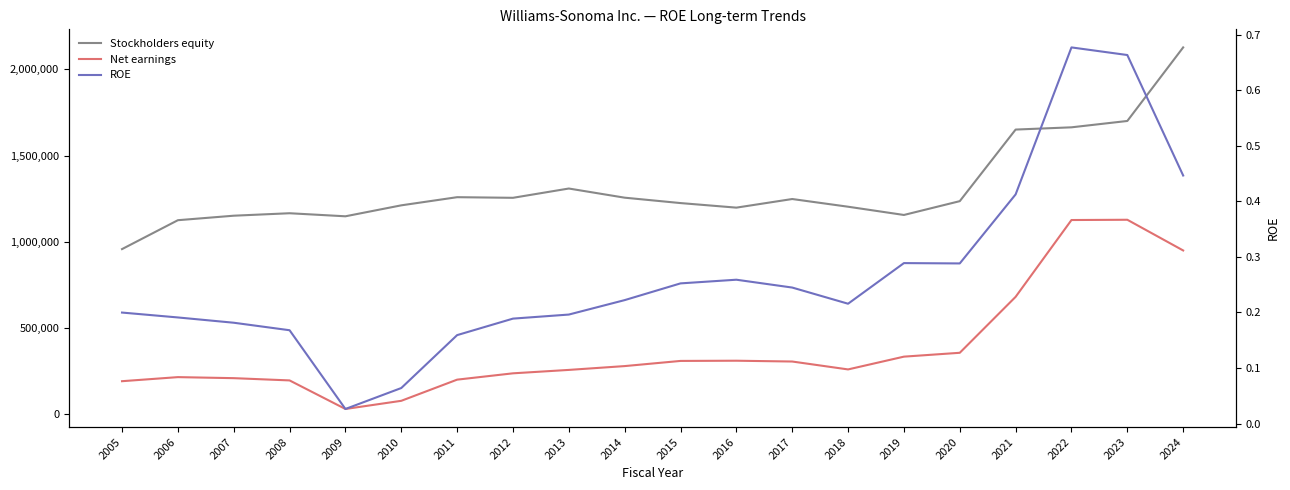

Is this an area chart (filled region under the line)?

No